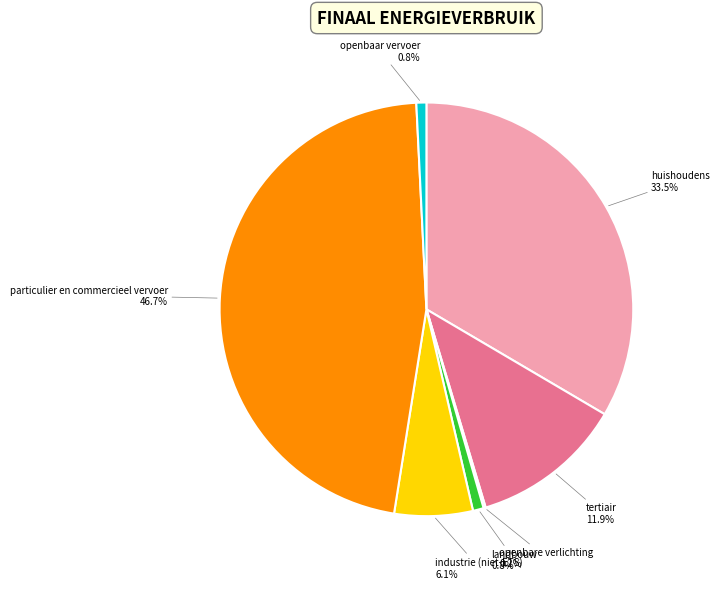

Does any single category account for the majority?

No